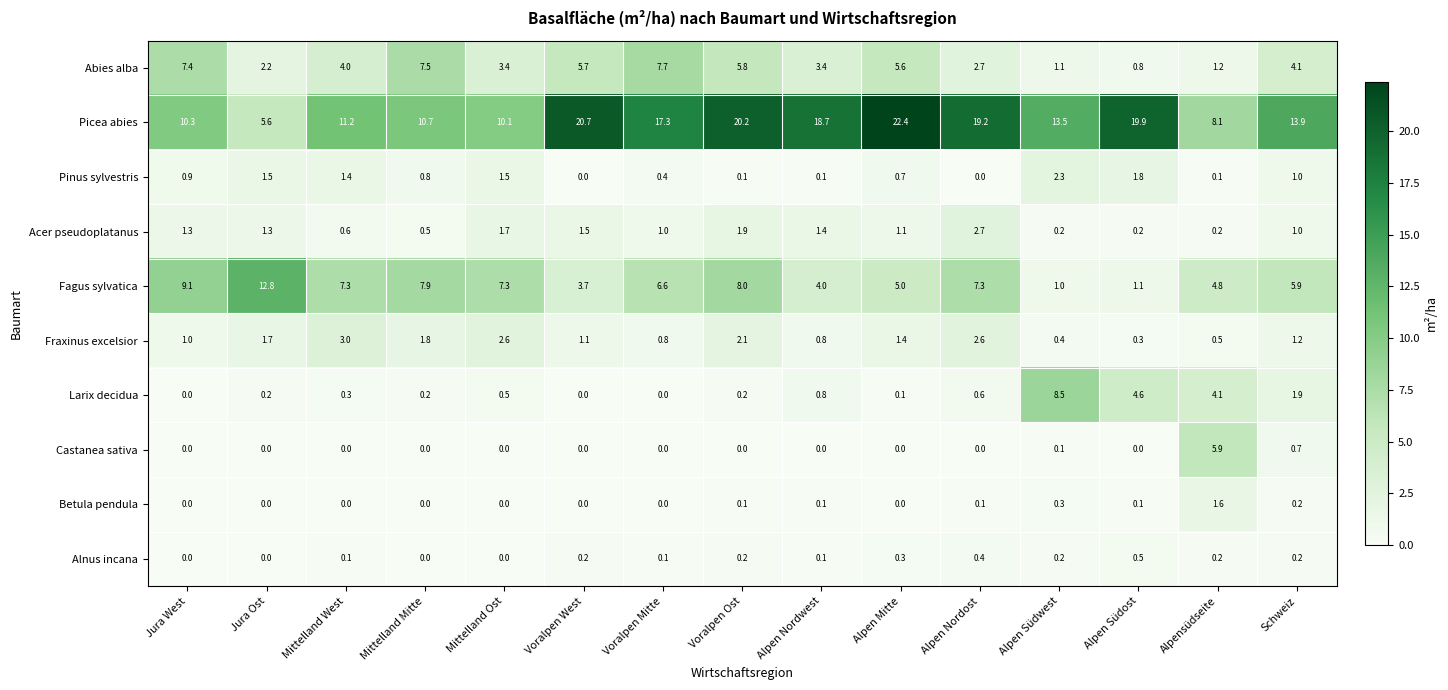

What is the sum of all Fraxinus excelsior values?

21.3